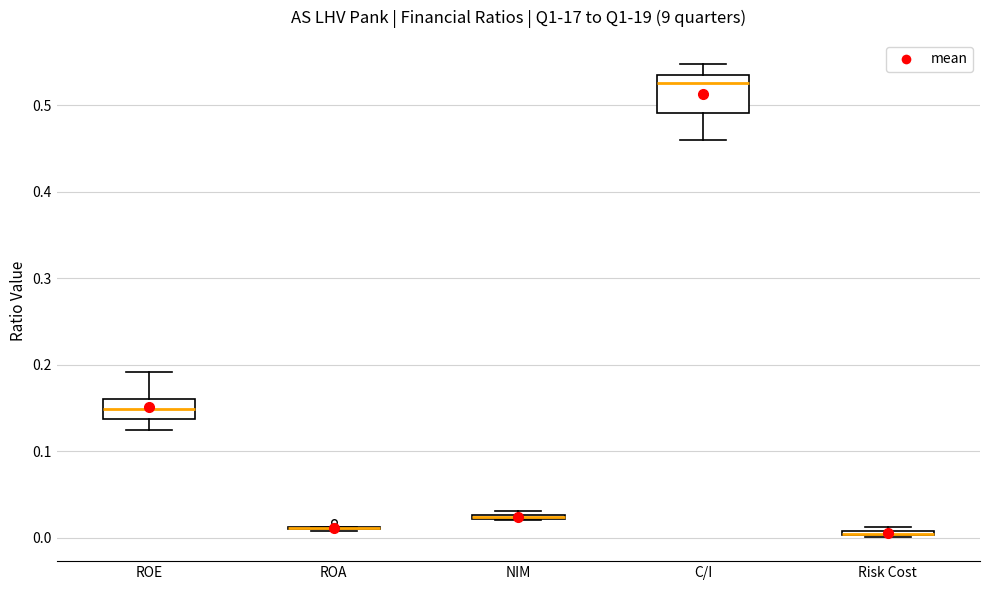

Which box is the tallest, from its lower edge to its upper edge?

C/I